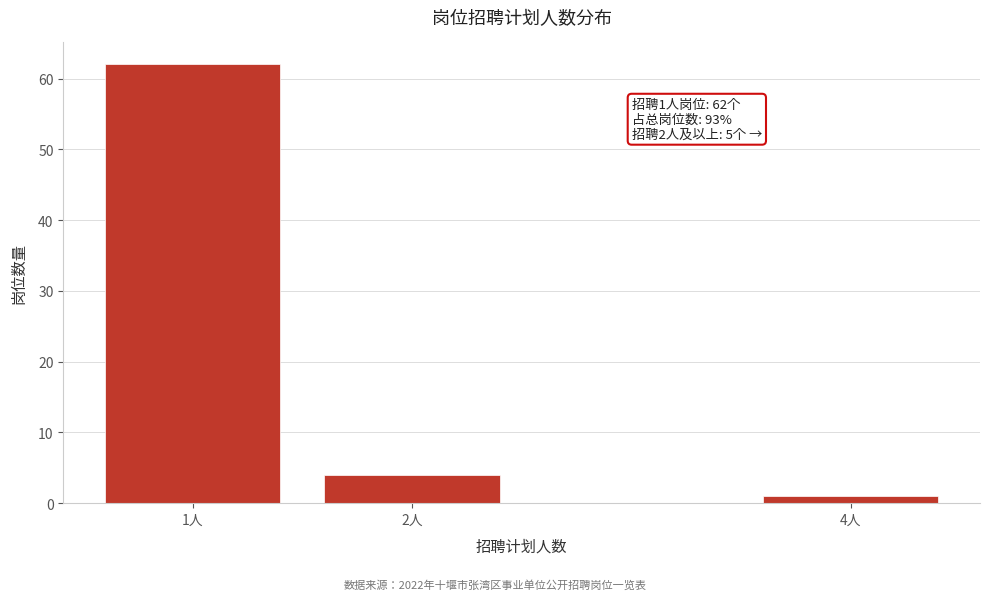

Reading right to left, what are all the values shown in this chart?

4人=1	2人=4	1人=62